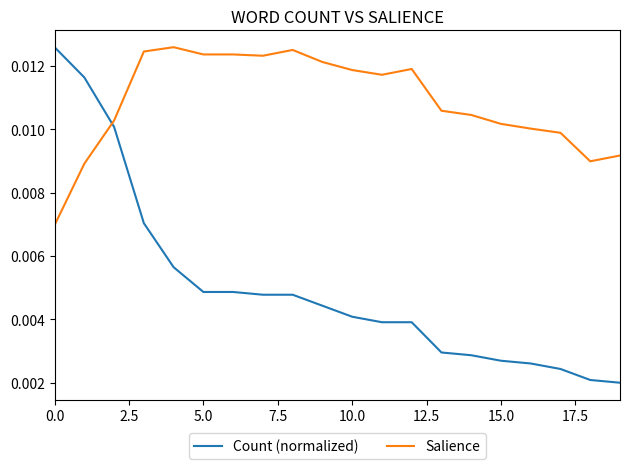

Which series has the widest spread of values?

Count (normalized)